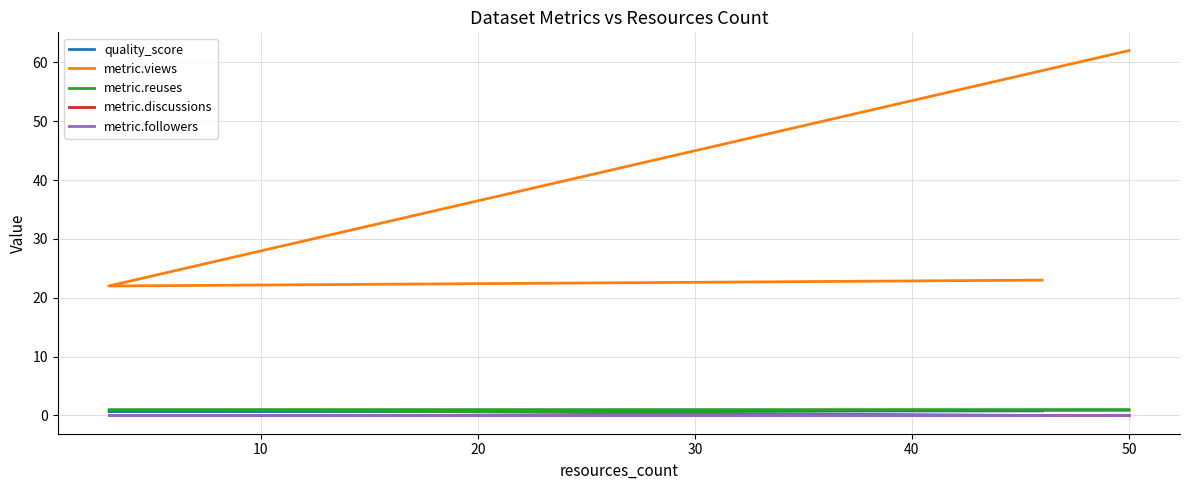

Is the value of metric.discussions at 0 greater than the value of metric.views at 10?

No